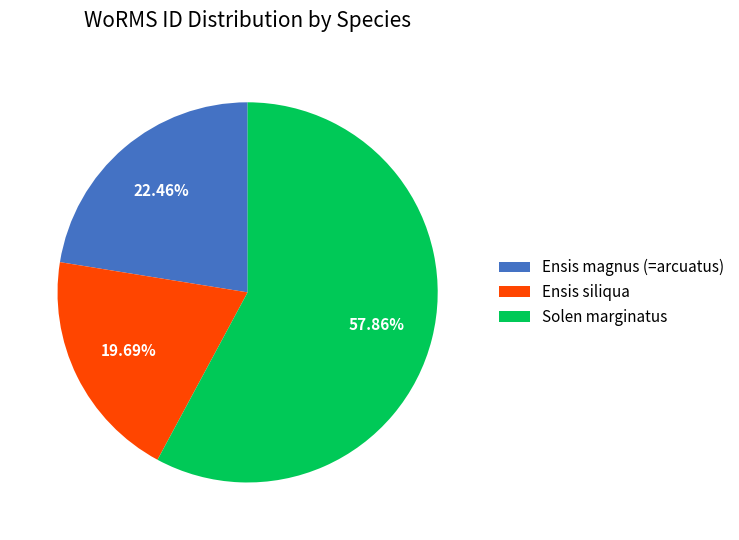

How many slices are in this pie chart?

3